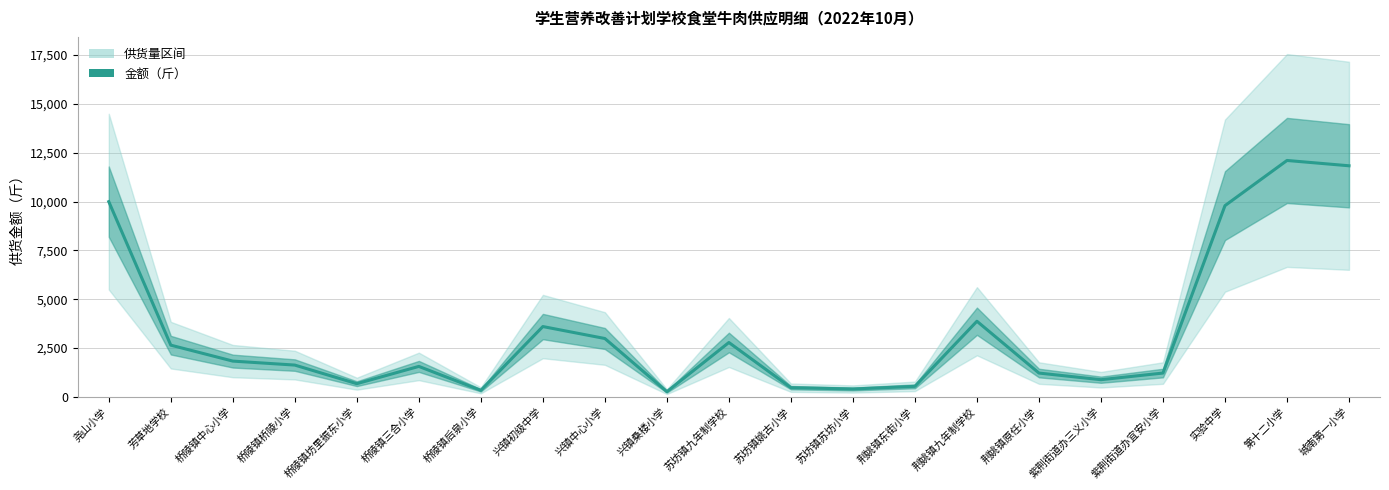

What is the value of the 15th point from the left?

3876